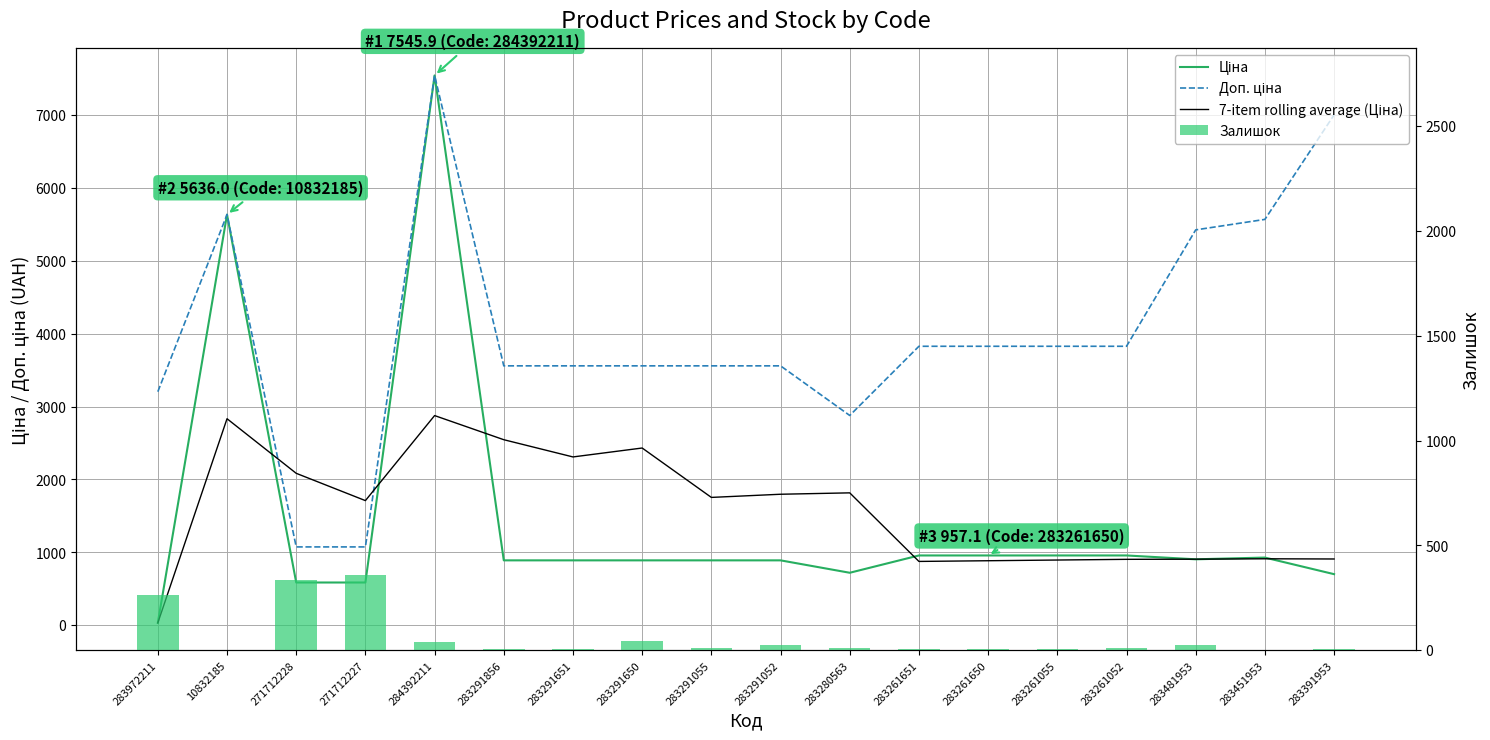

At which category is the sum across all series the highest?

284392211